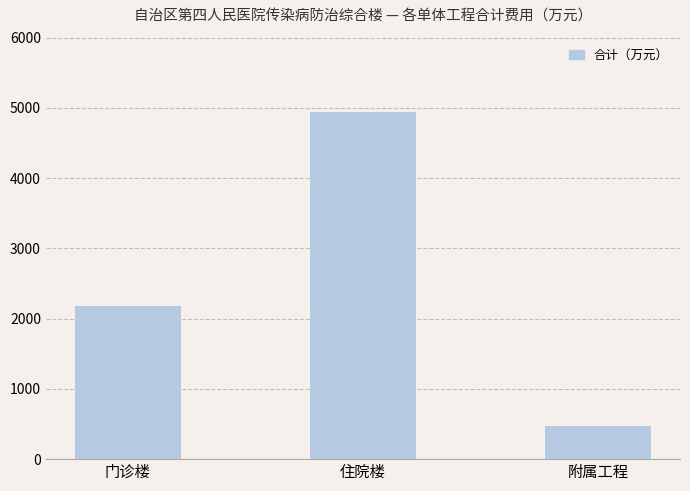

The value at 住院楼 is 4943. True or false?

True